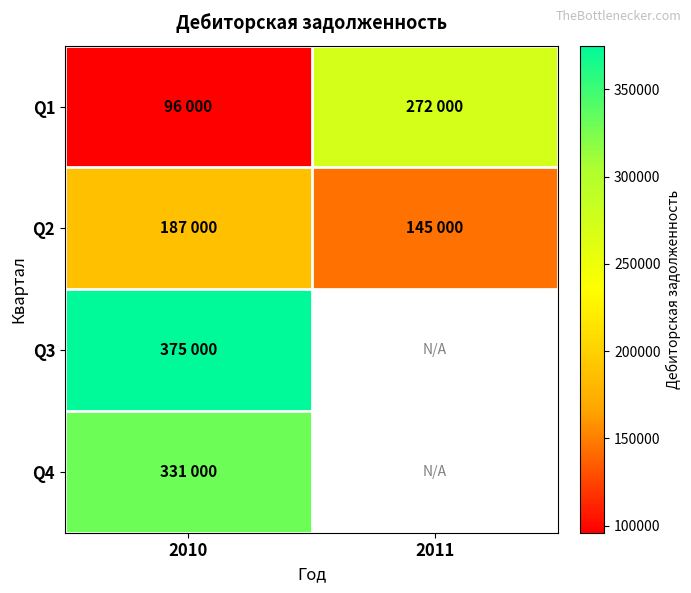

Is it true that Q3 equals 532683.7 at 2010?

False